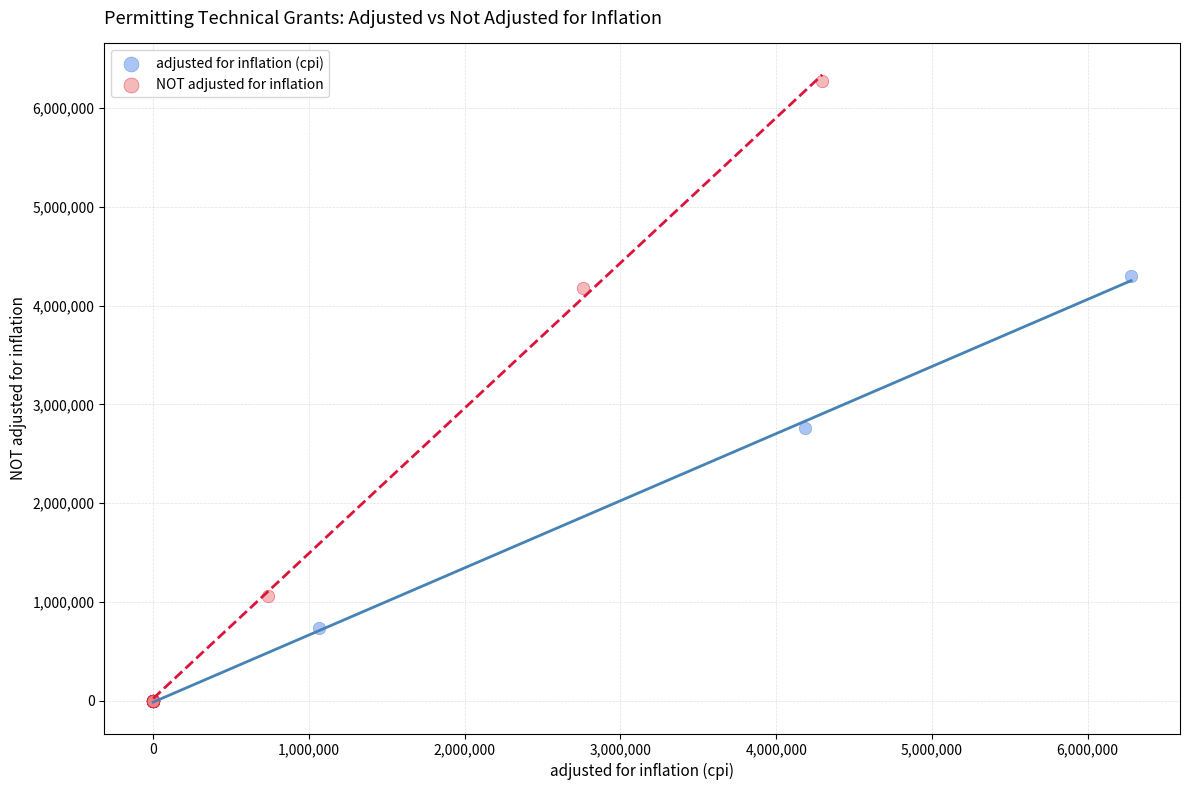

Which series has the widest spread of Y values?

NOT adjusted for inflation